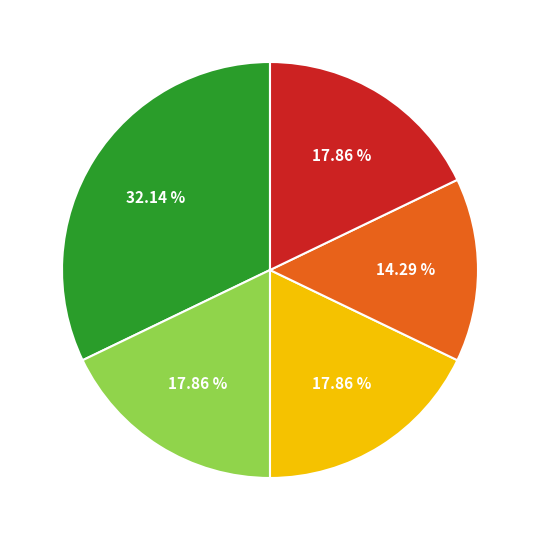

Does any single category account for the majority?

No